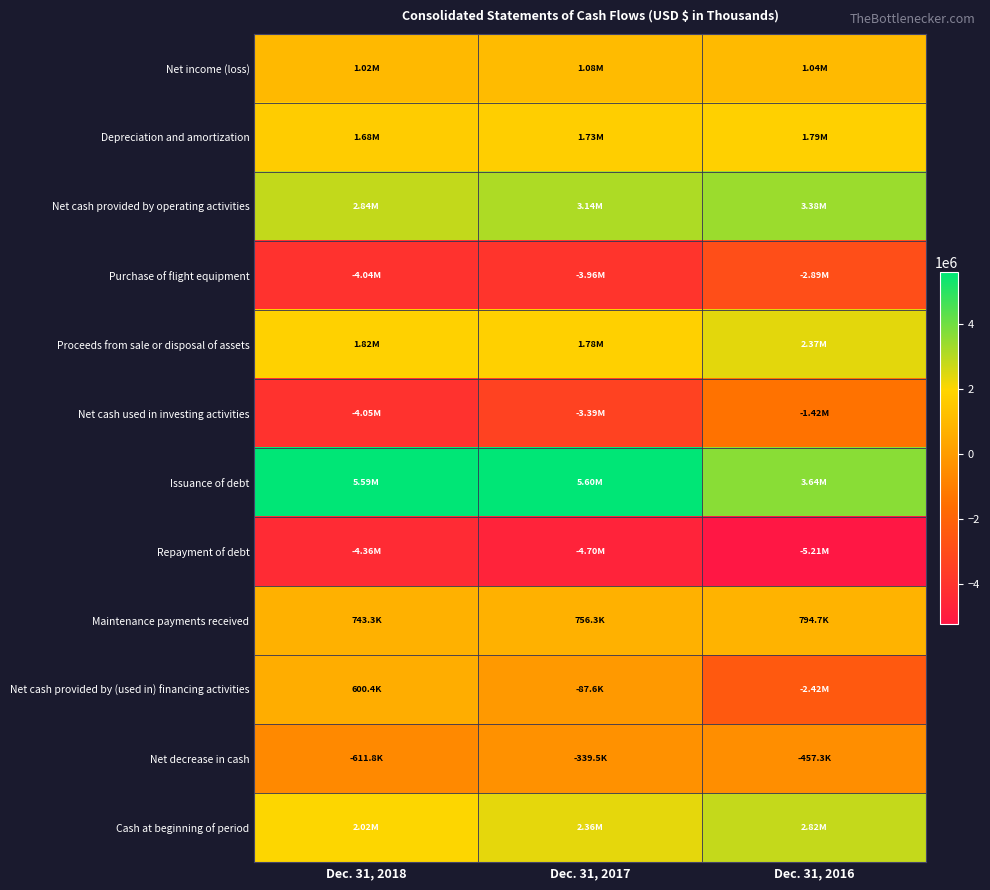

Which label corresponds to the largest value in the chart?

Dec. 31, 2017